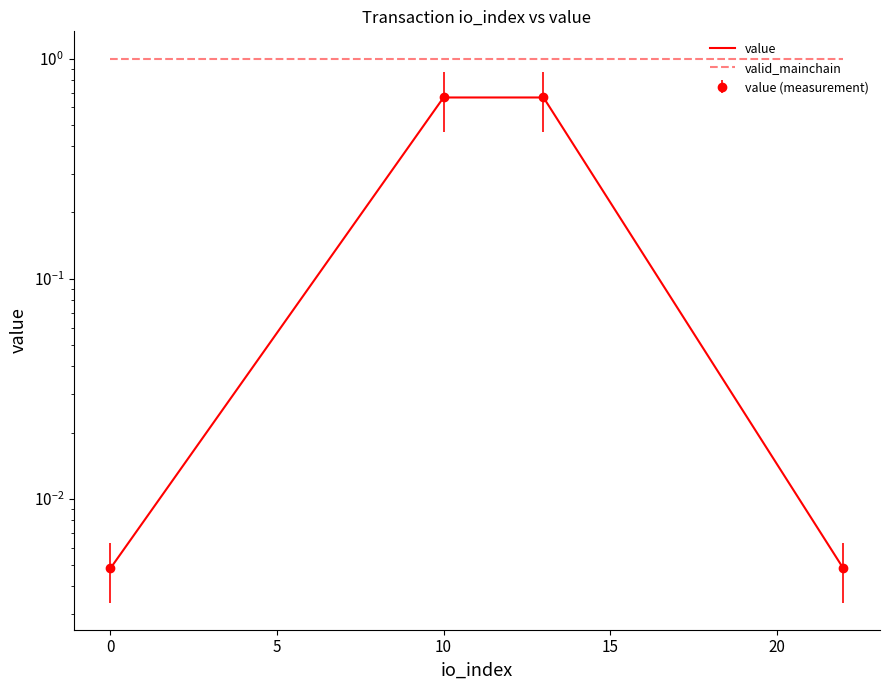

At how many categories does at least one series exceed 0?

4